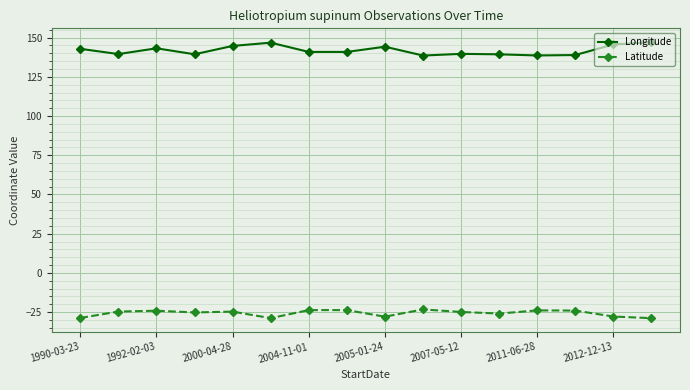

Which series has the widest spread of values?

Longitude